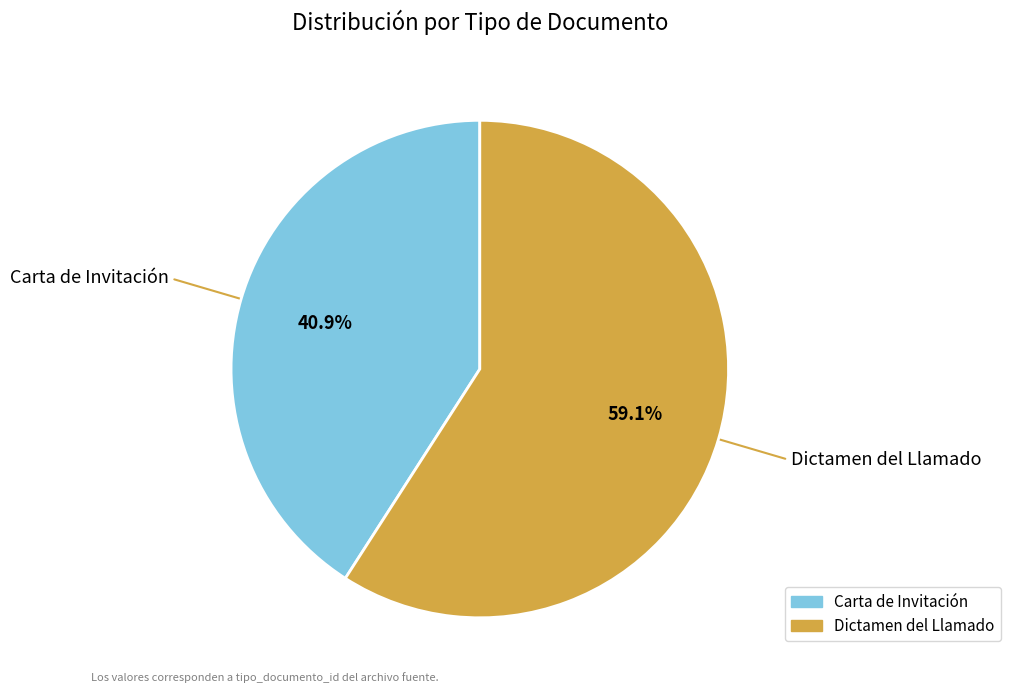

To the nearest percent, what is the difference between the largest and smallest slice percentages?

18%